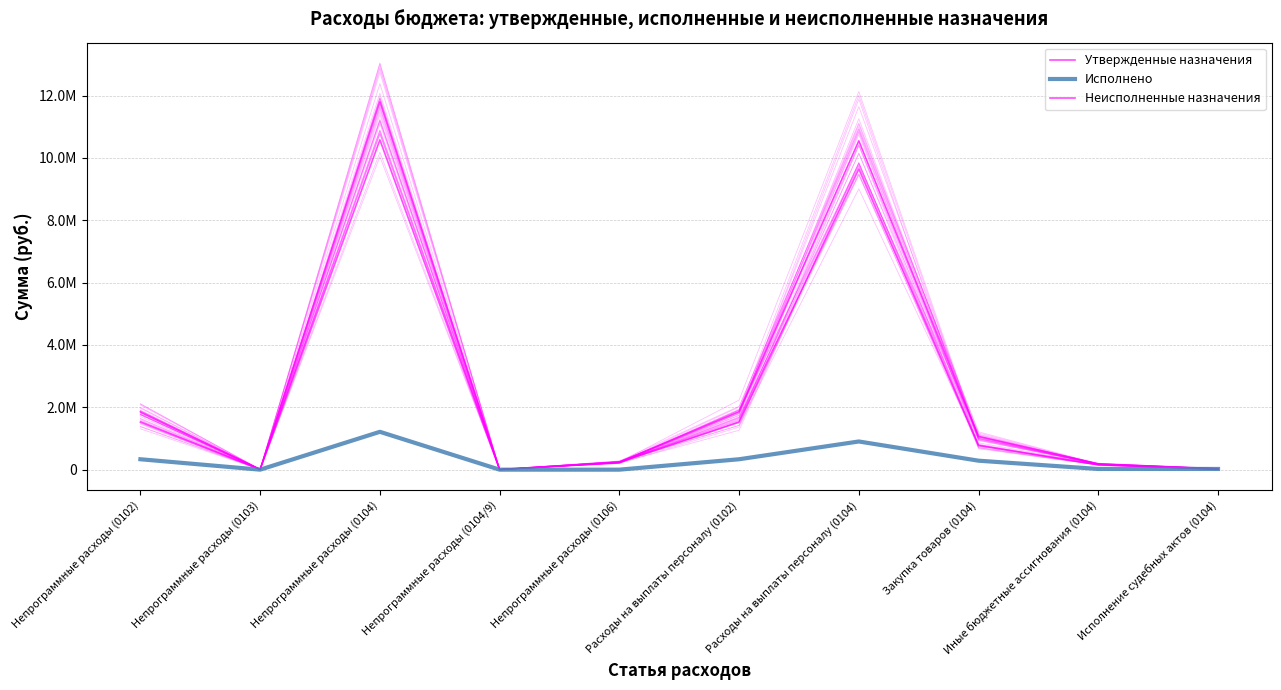

True or false: Утвержденные назначения and Исполнено cross at least once.

False